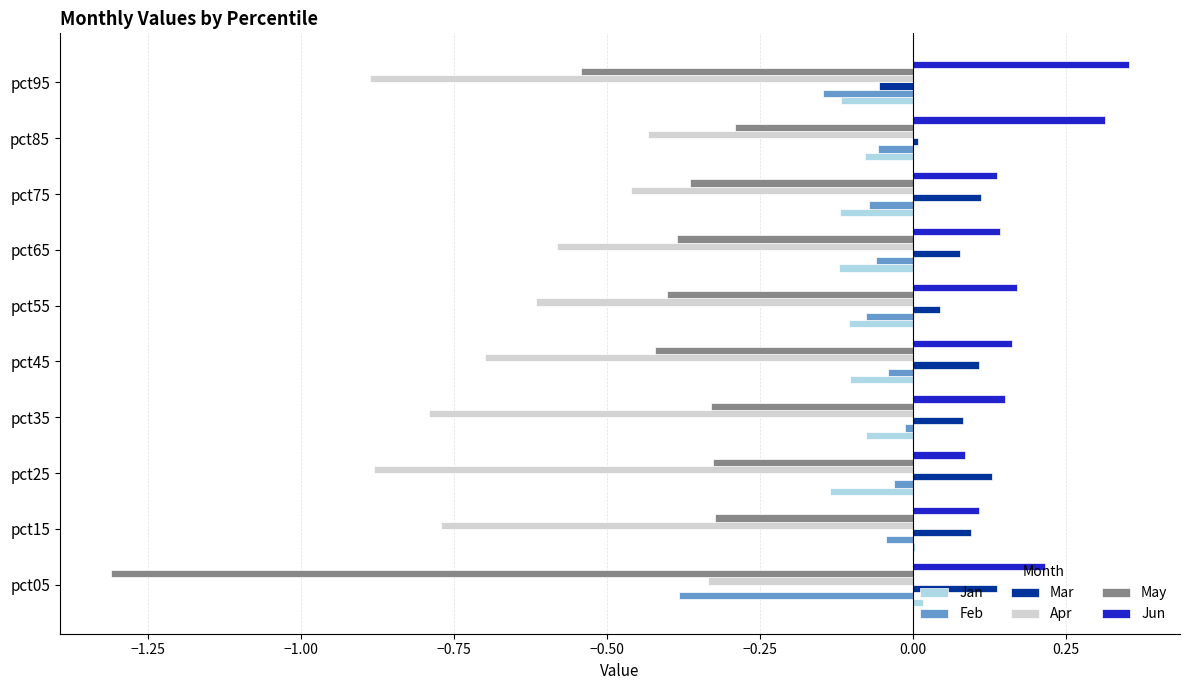

Between pct25 and pct55, which series saw the biggest shift?

Apr